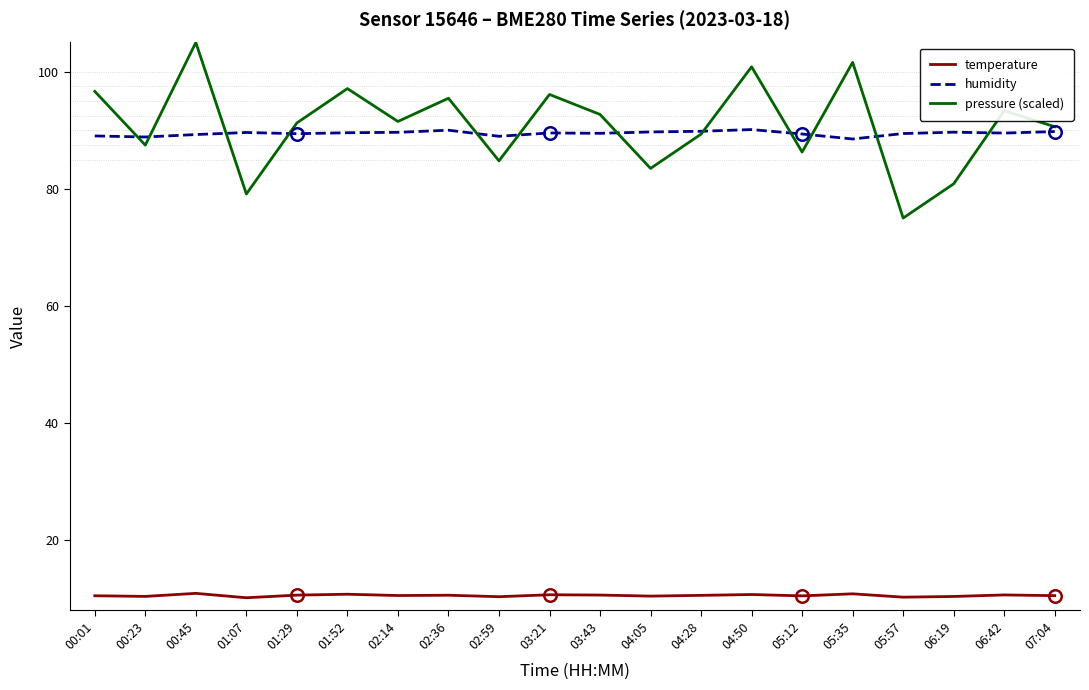

How many lines are shown in the chart?

3